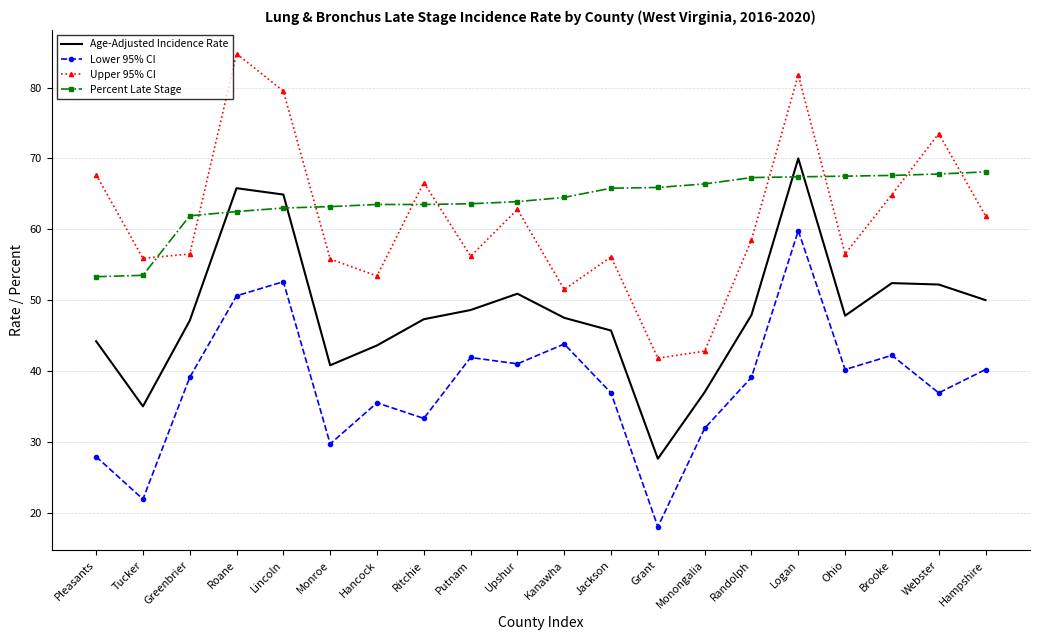

Rank the series at Putnam from highest to lowest value.

Percent Late Stage, Upper 95% CI, Age-Adjusted Incidence Rate, Lower 95% CI